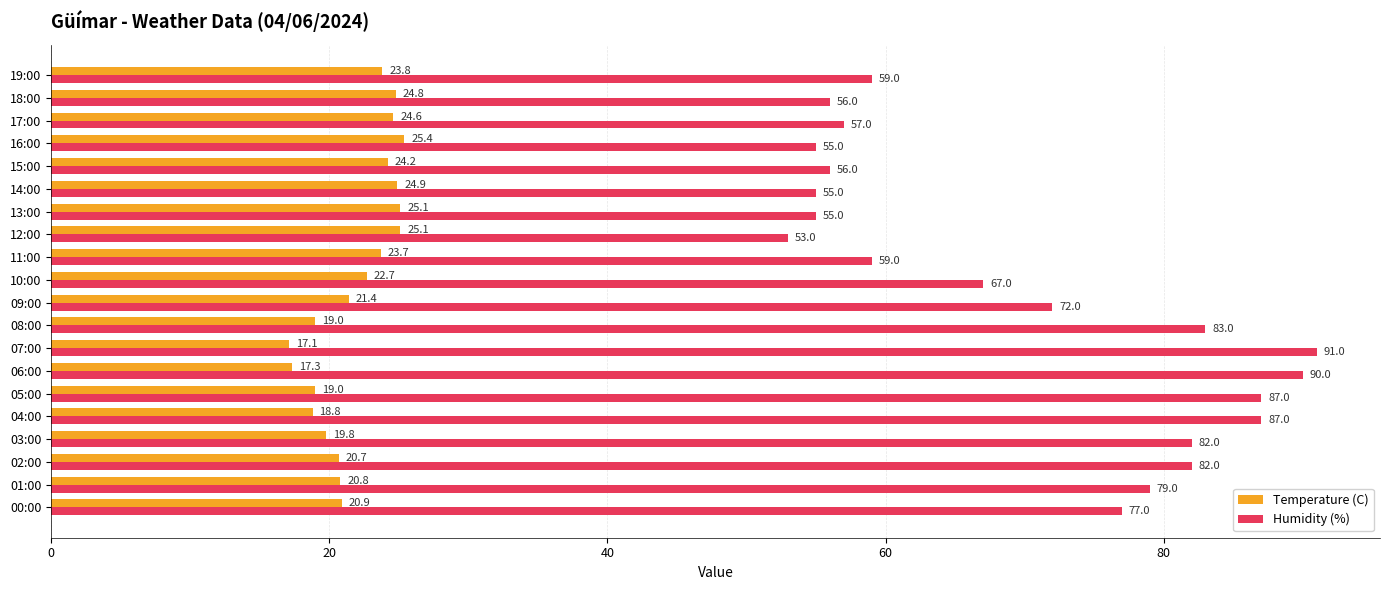

Is the value of Humidity (%) at 11:00 greater than the value of Temperature (C) at 00:00?

Yes